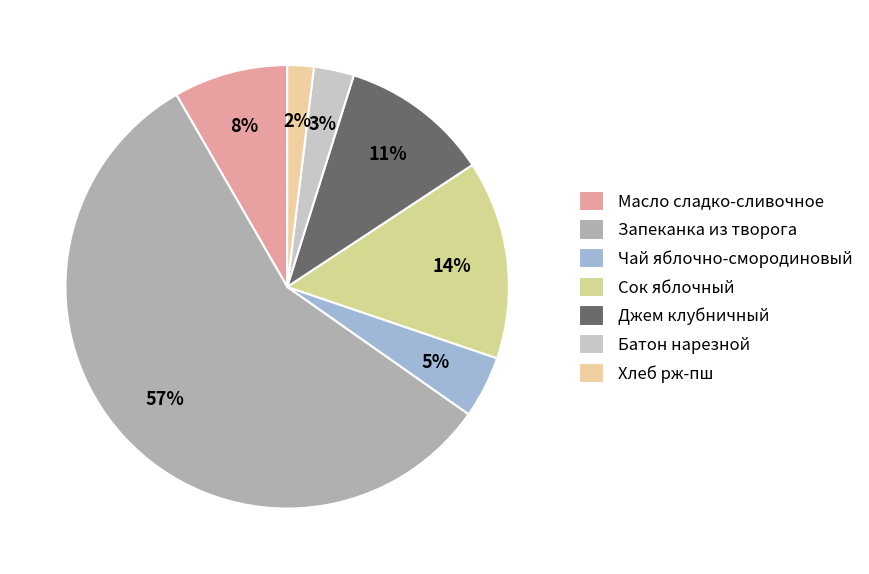

Does any single category account for the majority?

Yes